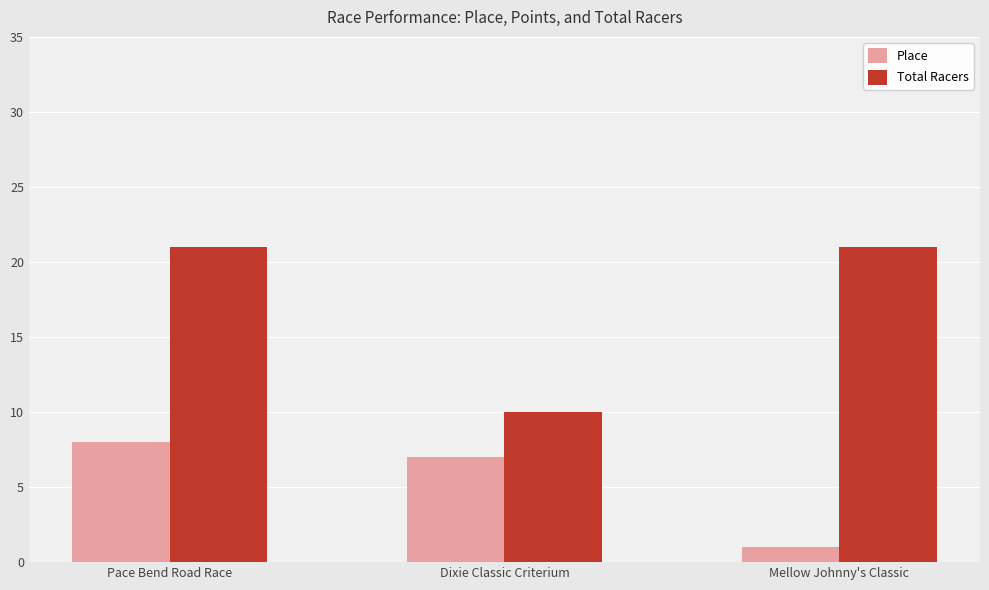

What is the sum of all Place values?

16